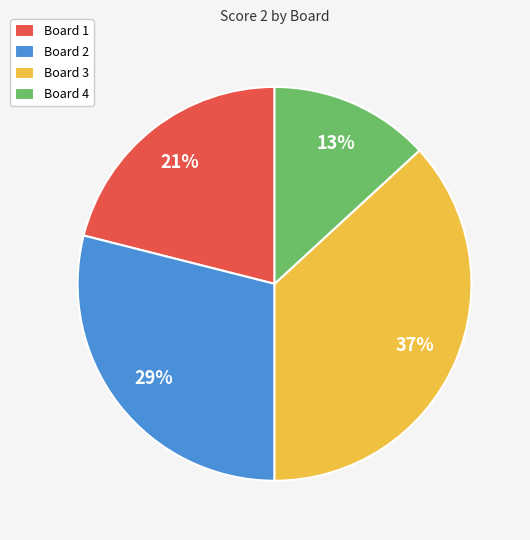

Count the number of slices in the pie.

4